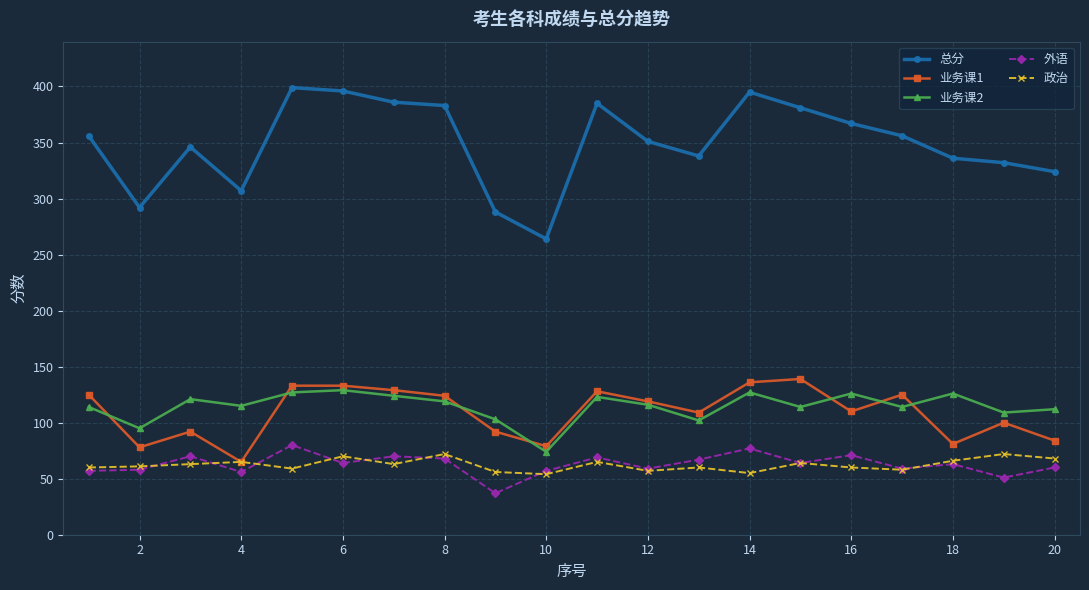

Which series has the largest total across all categories?

总分